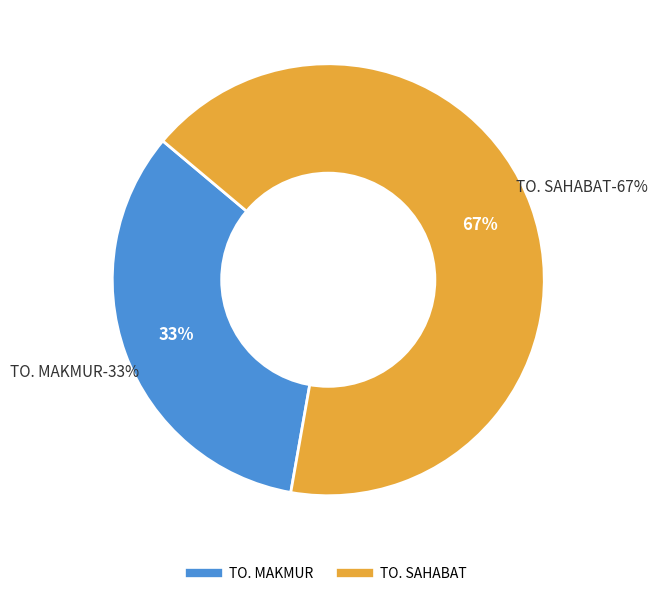

Is there any slice that represents more than half of the pie?

Yes